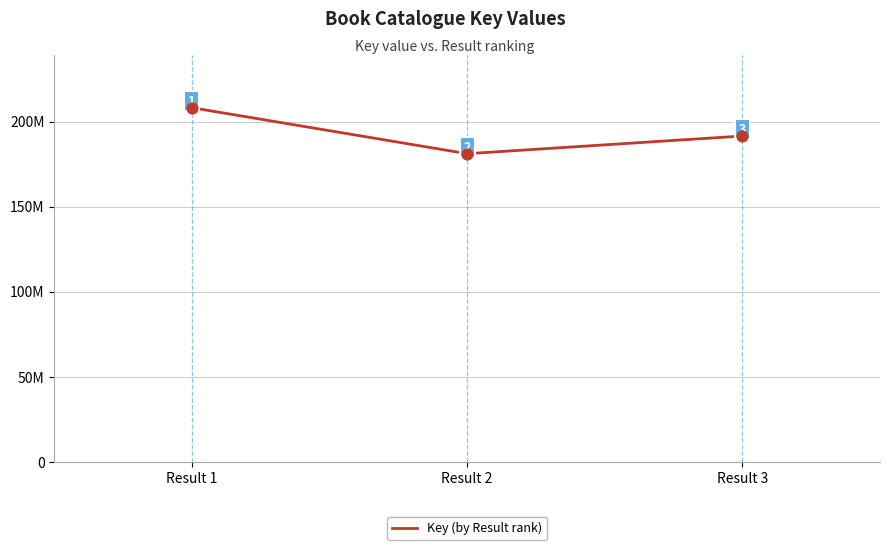

Which has a higher value, Result 1 or Result 2?

Result 1